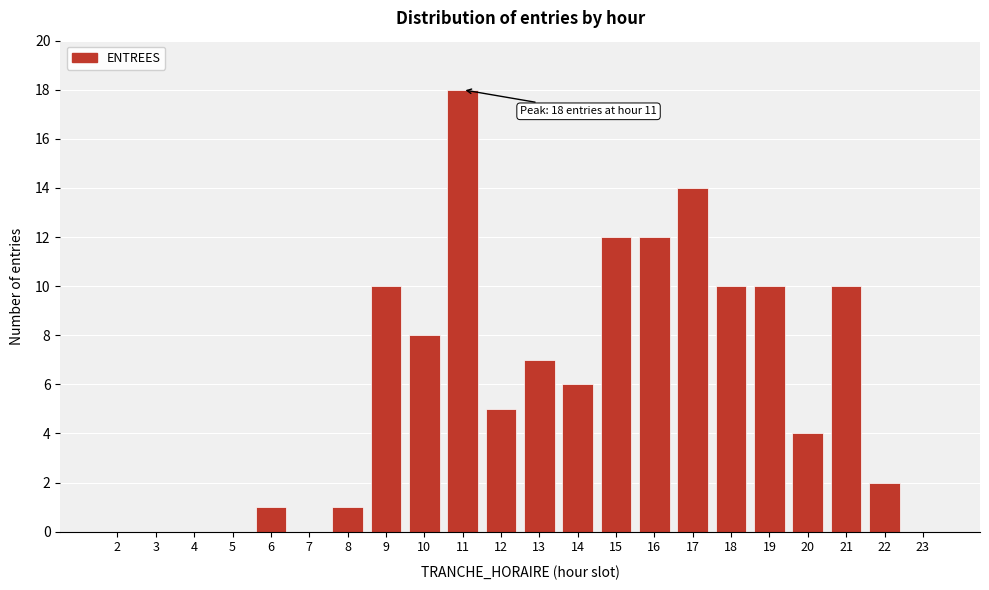

Reading left to right, extract all data points from this chart.

2=0	3=0	4=0	5=0	6=1	7=0	8=1	9=10	10=8	11=18	12=5	13=7	14=6	15=12	16=12	17=14	18=10	19=10	20=4	21=10	22=2	23=0